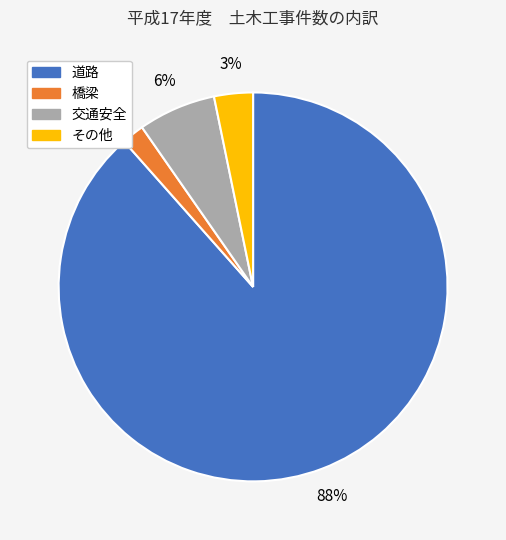

To the nearest percent, what is the difference between the largest and smallest slice percentages?

87%